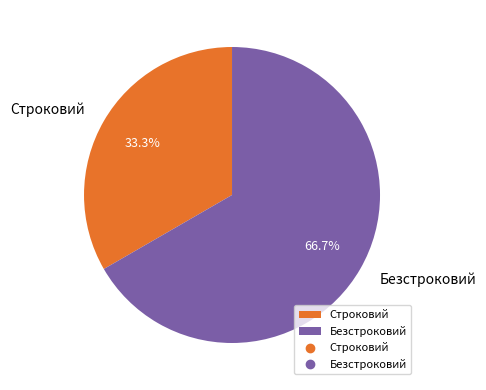

What is the ratio of the value at Строковий to the value at Безстроковий?

0.5